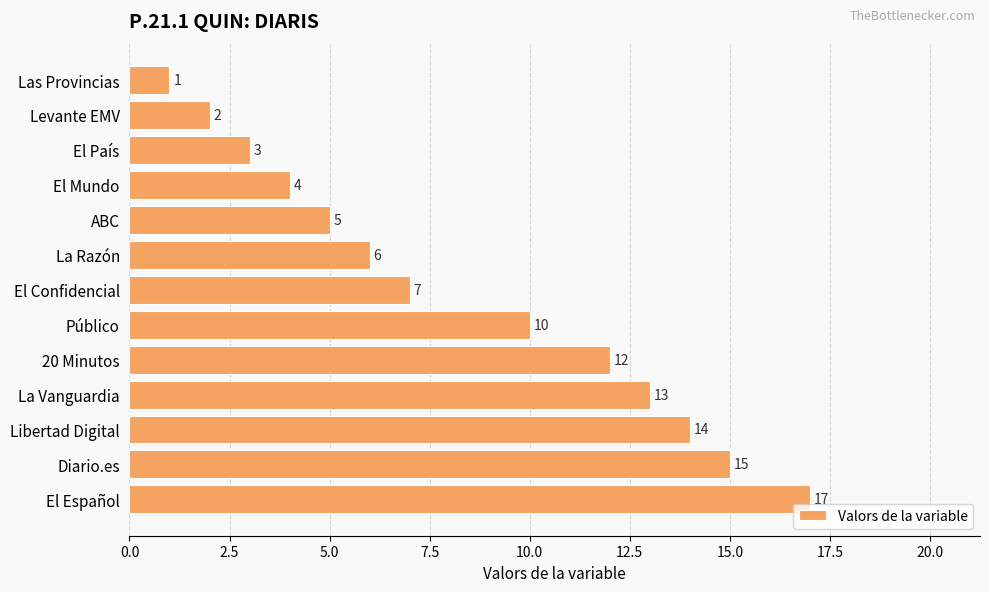

Rank the categories by value from highest to lowest.

El Español, Diario.es, Libertad Digital, La Vanguardia, 20 Minutos, Público, El Confidencial, La Razón, ABC, El Mundo, El País, Levante EMV, Las Provincias